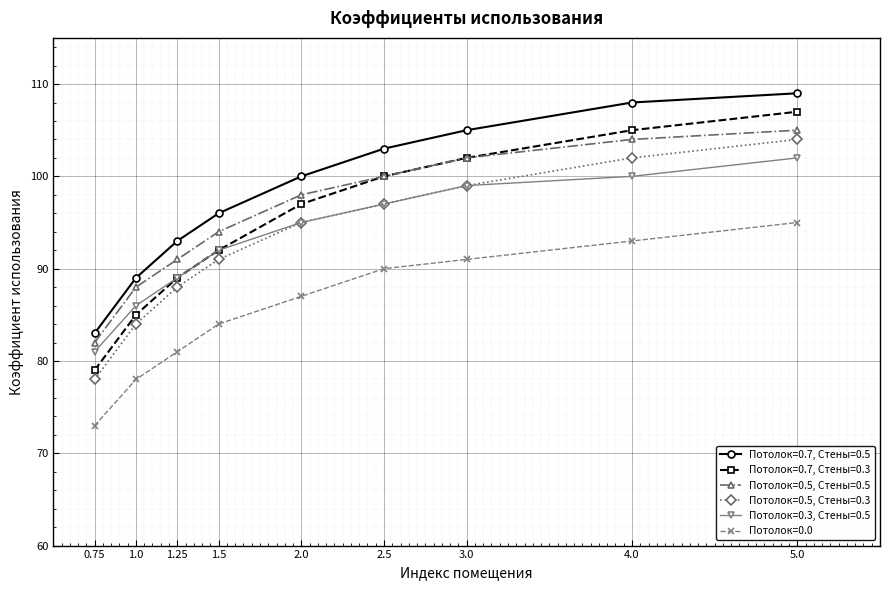

Does the chart have visible grid lines?

Yes